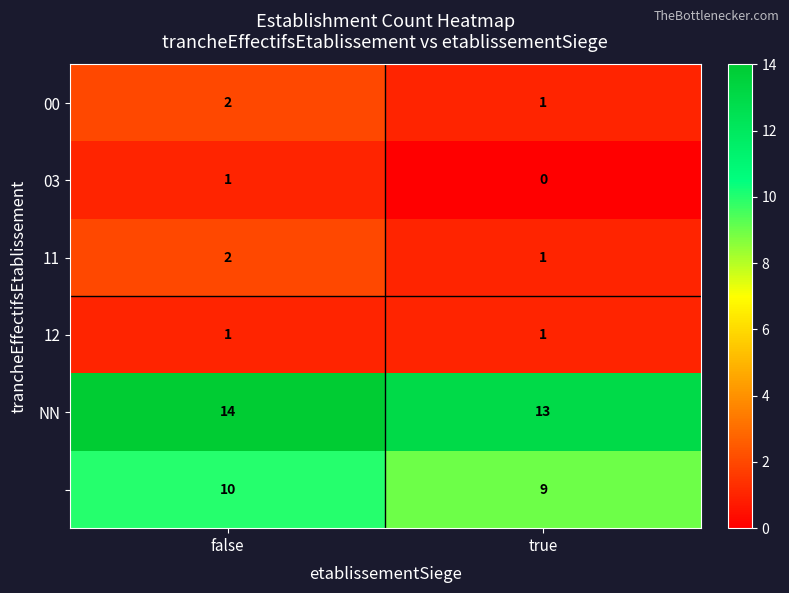

How many series are shown in this chart?

6